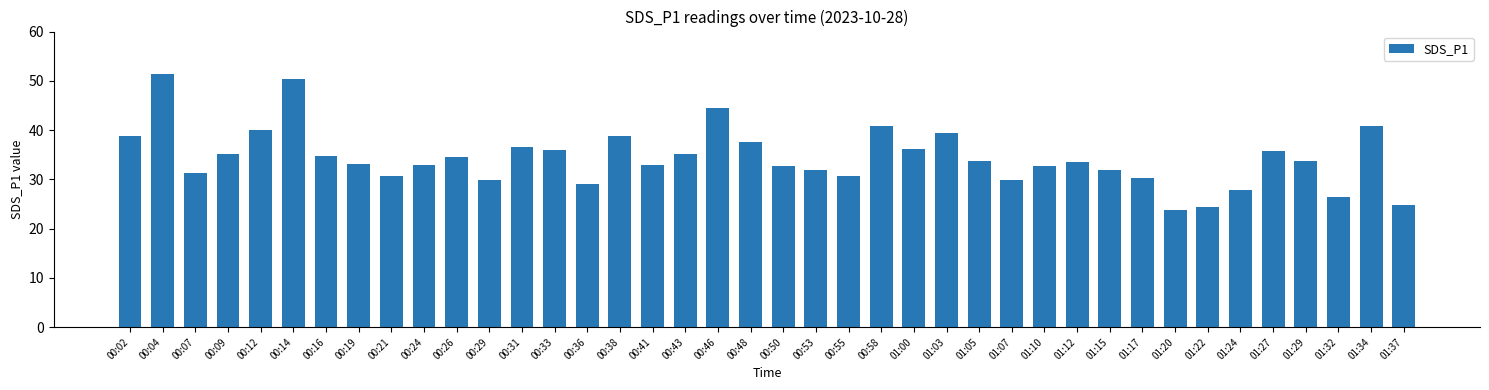

Approximately how many times larger is the value at 00:43 compared to 00:31?

1.0